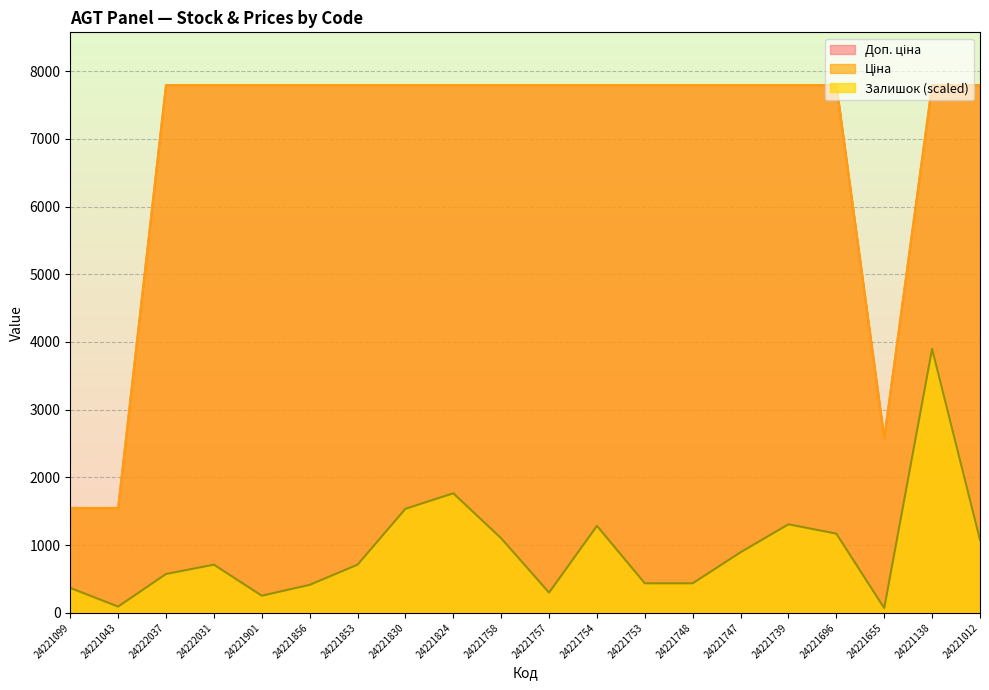

At how many categories does at least one series exceed 7456?

17